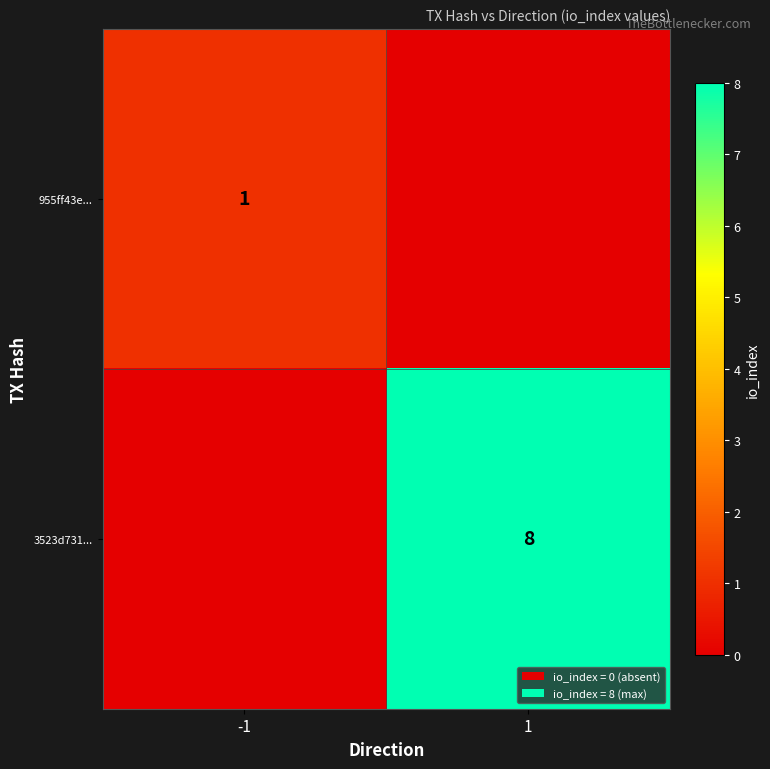

True or false: 3523d731... has a value of 12 at 1.

False